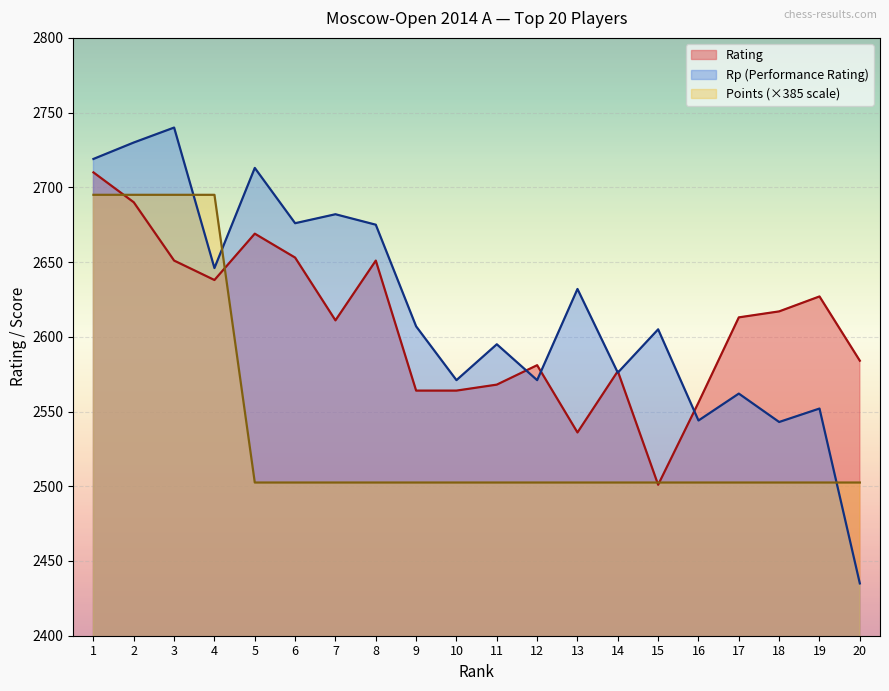

How many categories are shown in the chart?

20